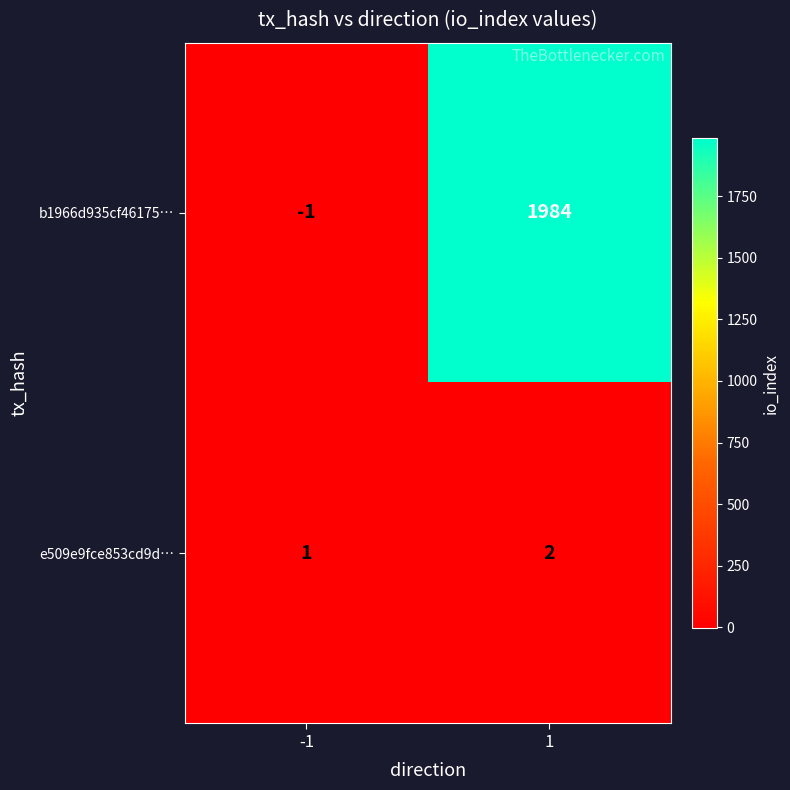

How many negative values does the b1966d935cf46175… series have?

1